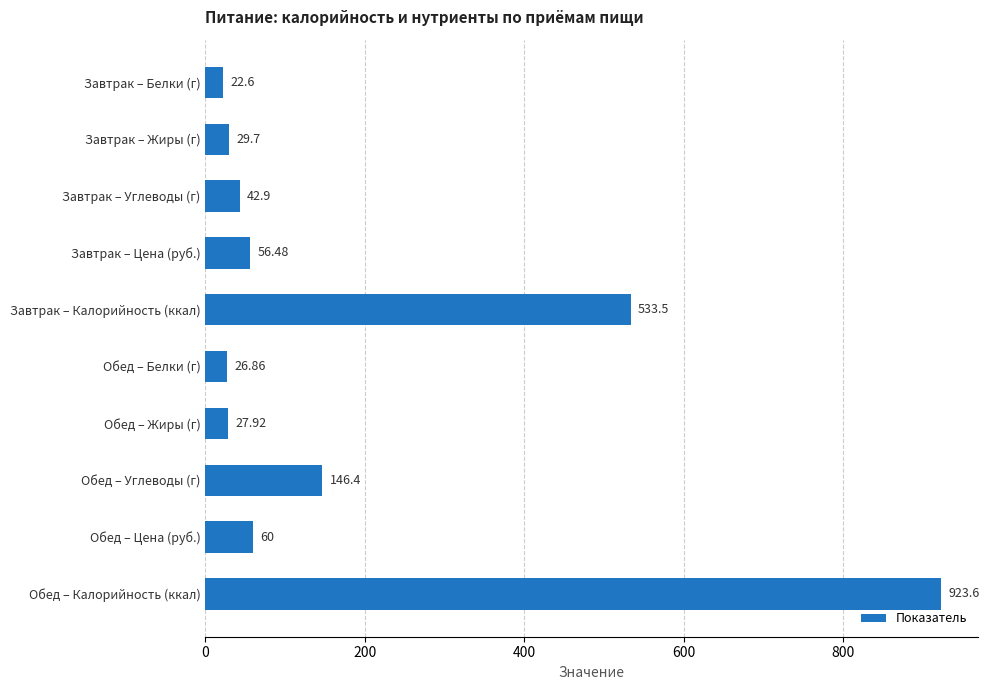

Which has a higher value, Завтрак – Белки (г) or Обед – Цена (руб.)?

Обед – Цена (руб.)